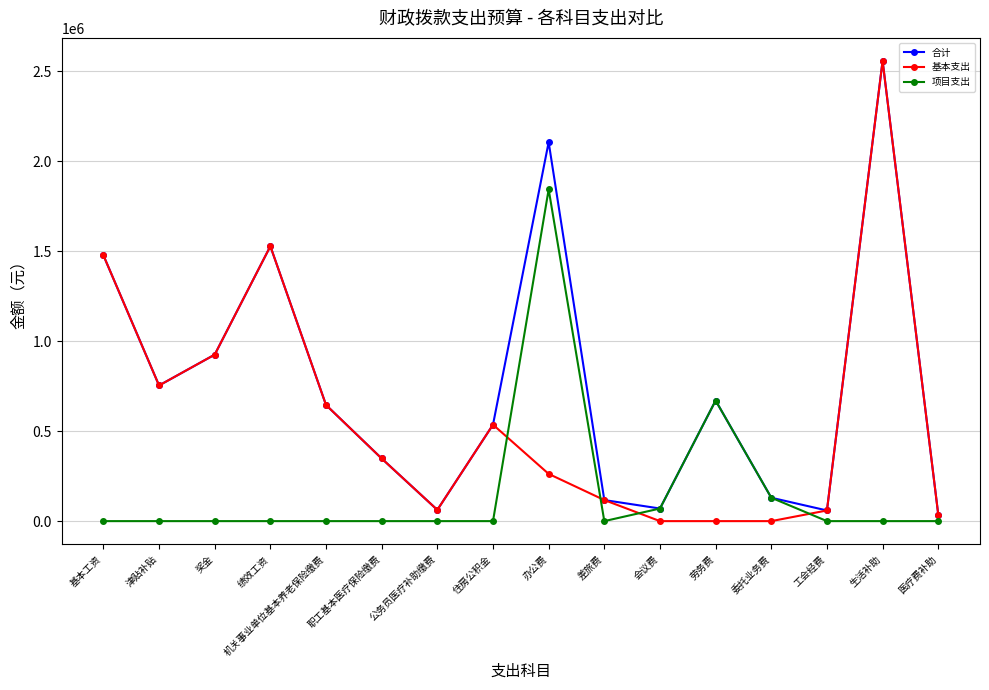

How many distinct data groups are displayed?

3